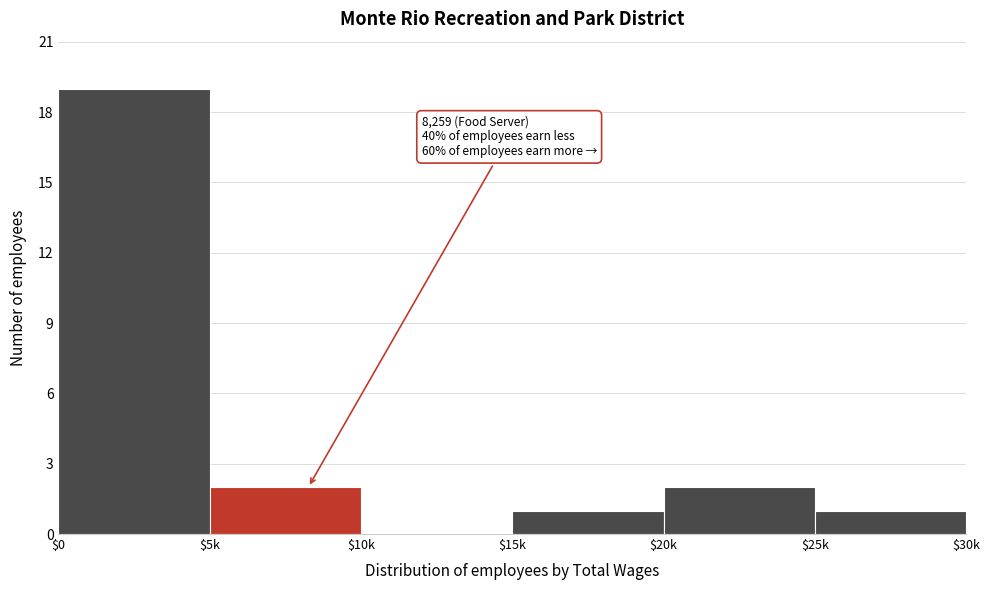

What is the sum of all values?

25